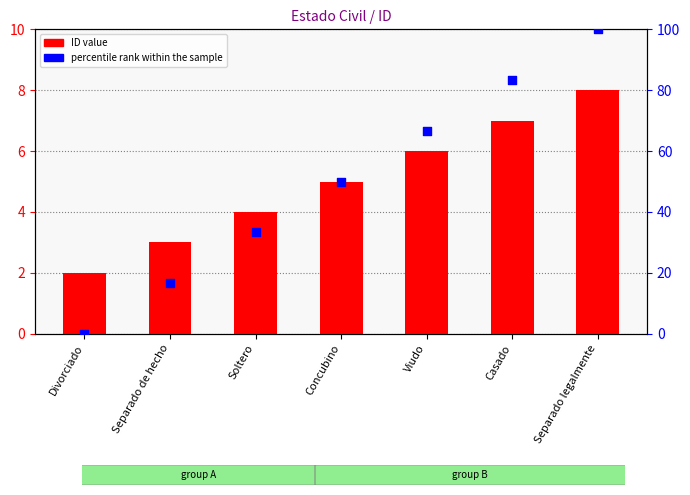

Is the value of percentile rank within the sample at Viudo greater than the value of ID (count) at Concubino?

Yes